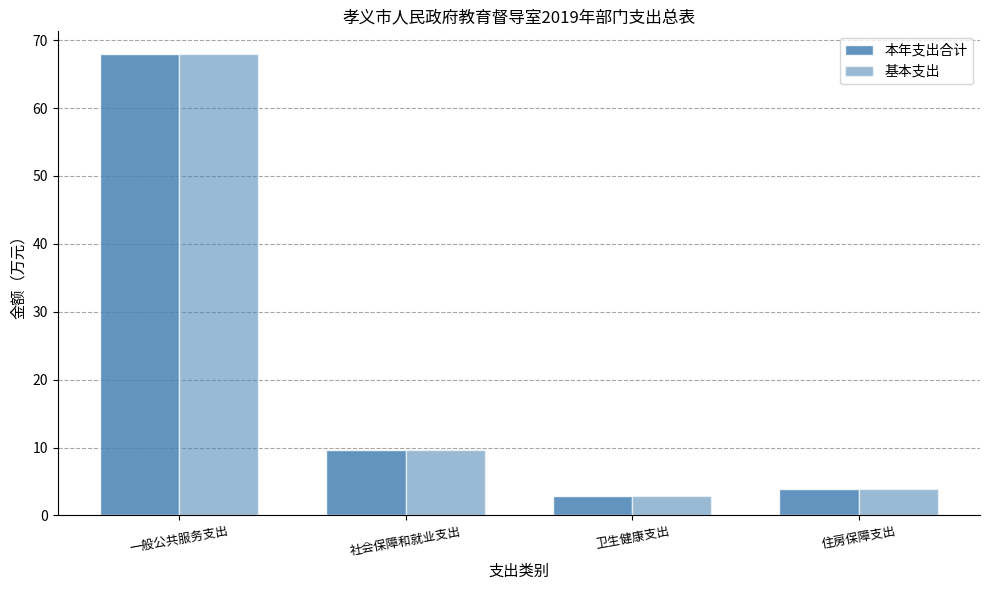

The 本年支出合计 series shows 9.6 at 社会保障和就业支出. True or false?

True